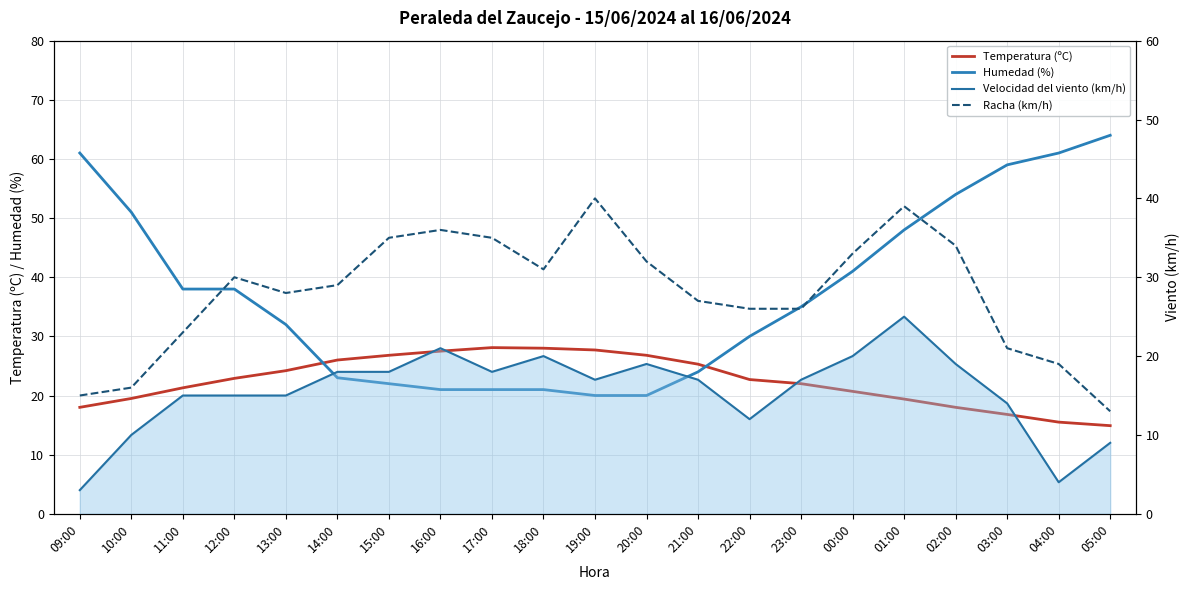

Rank the series by their maximum value, from lowest to highest.

Velocidad del viento (km/h), Temperatura (ºC), Racha (km/h), Humedad (%)